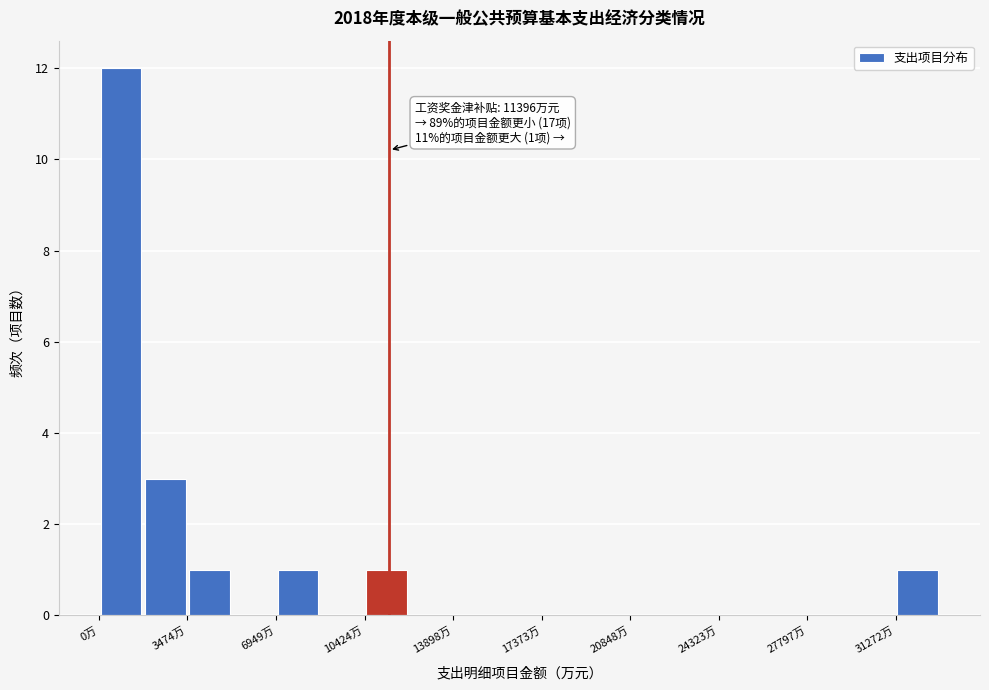

Read against the x-axis, roughly where is the centre of the tallest bar?

1000